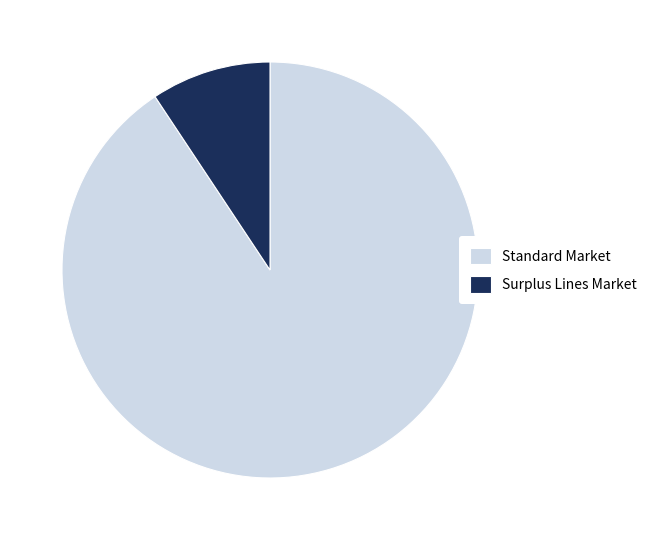

True or false: Surplus Lines Market accounts for 9% of the total.

True